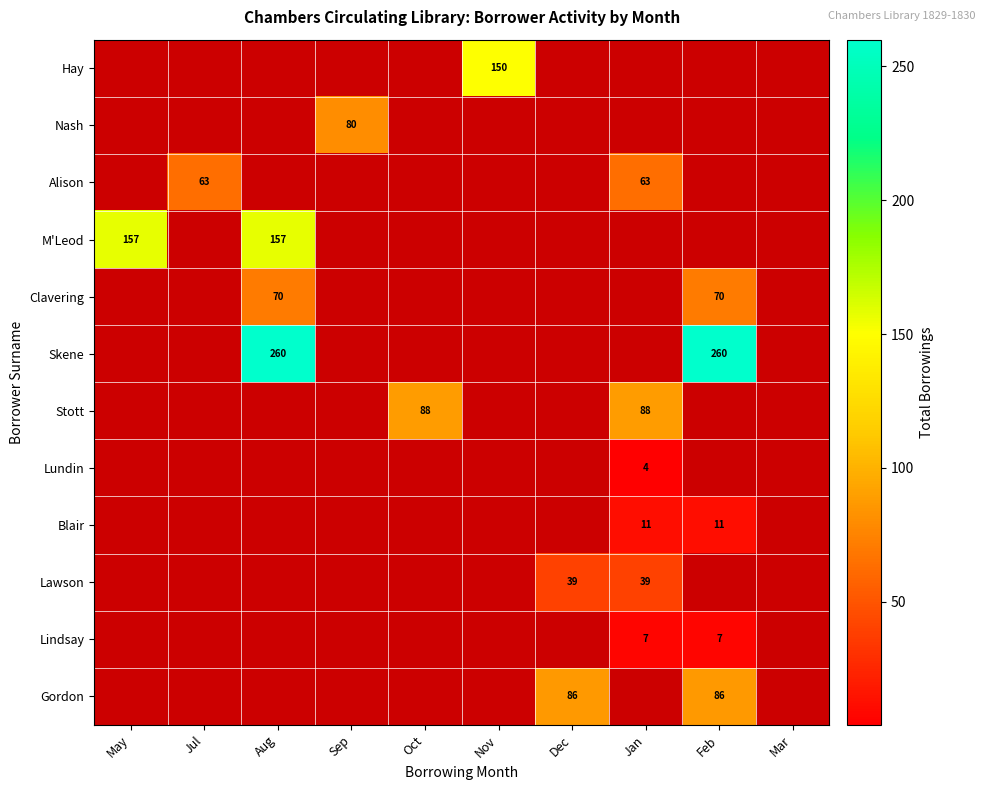

The Gordon series shows 86 at Dec. True or false?

True